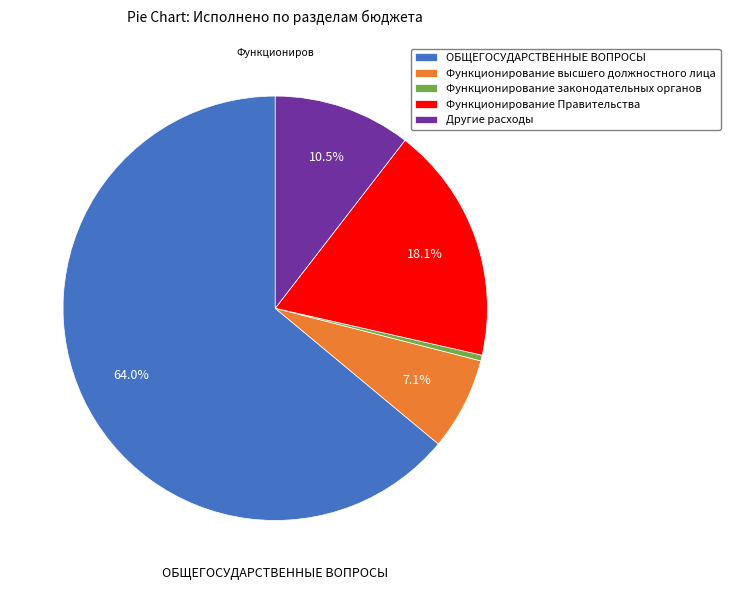

How many segments does this pie chart have?

5